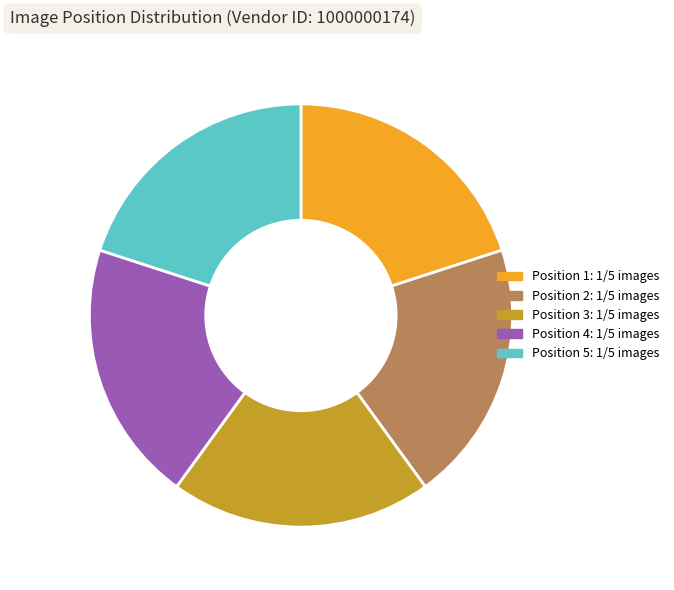

What is the ratio of the value at Position 3 to the value at Position 1?

1.0